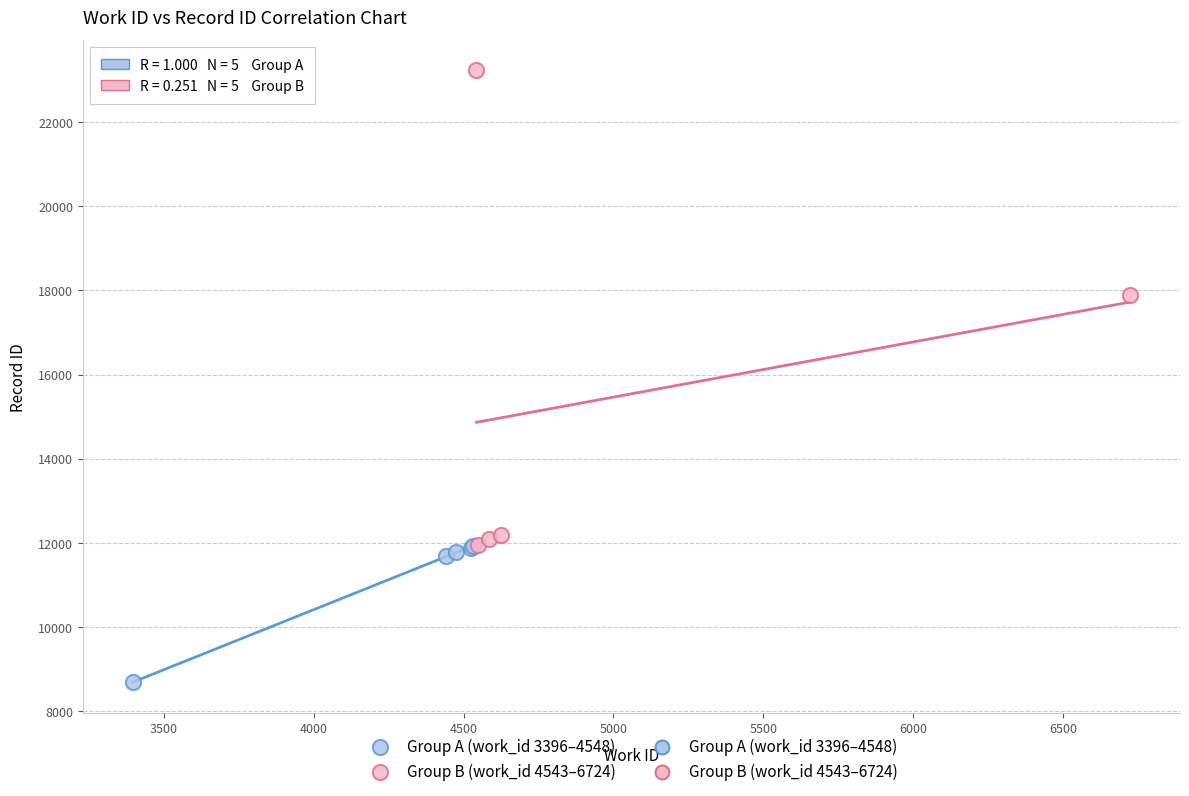

Which series contains the highest Y value?

Group B (work_id 4543–6724)